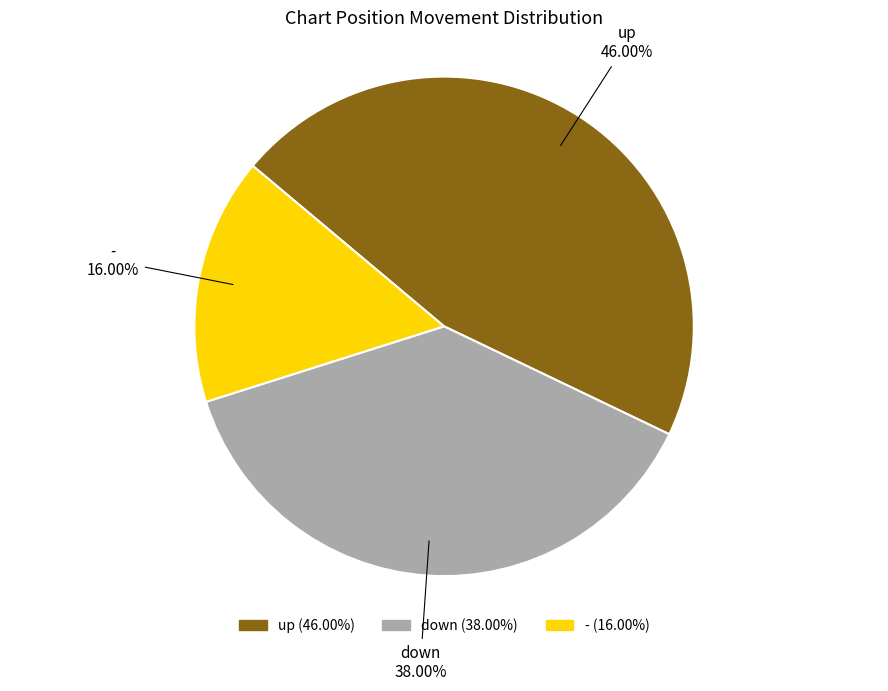

True or false: - accounts for 16% of the total.

True